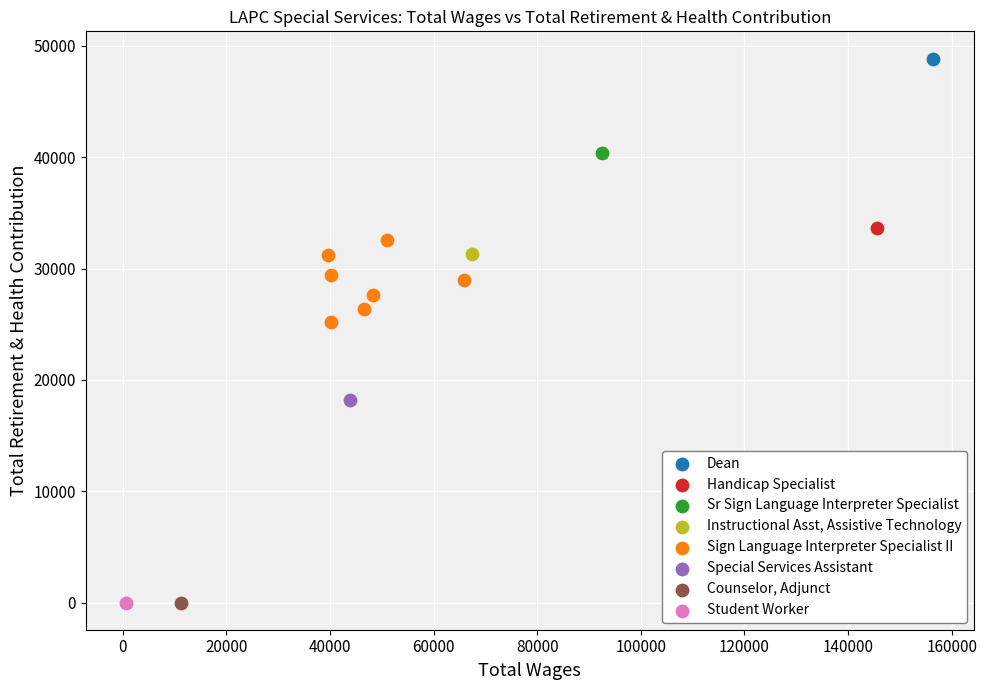

What are all the series names shown in the legend?

Dean, Handicap Specialist, Sr Sign Language Interpreter Specialist, Instructional Asst, Assistive Technology, Sign Language Interpreter Specialist II, Special Services Assistant, Counselor, Adjunct, Student Worker